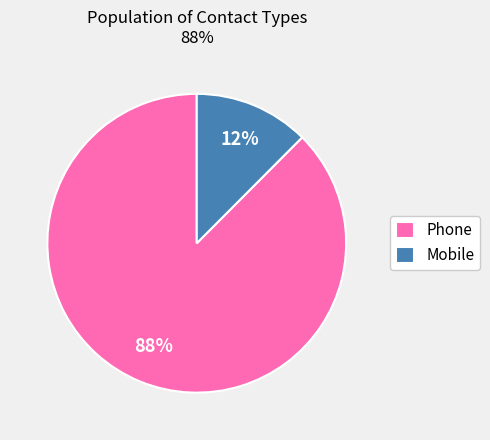

To the nearest percent, what is the combined percentage of Phone and Mobile?

100%